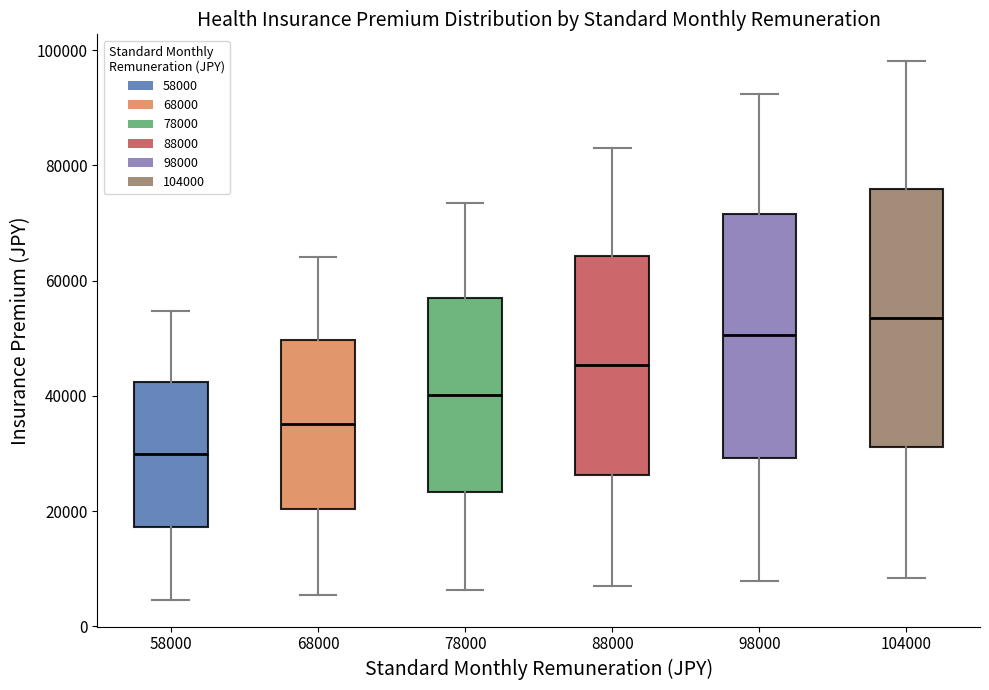

Where does the median line of the box at x = 58000 sit on the y-axis? The values are not printed on the chart, so give them approximately, as read against the axis.

30000